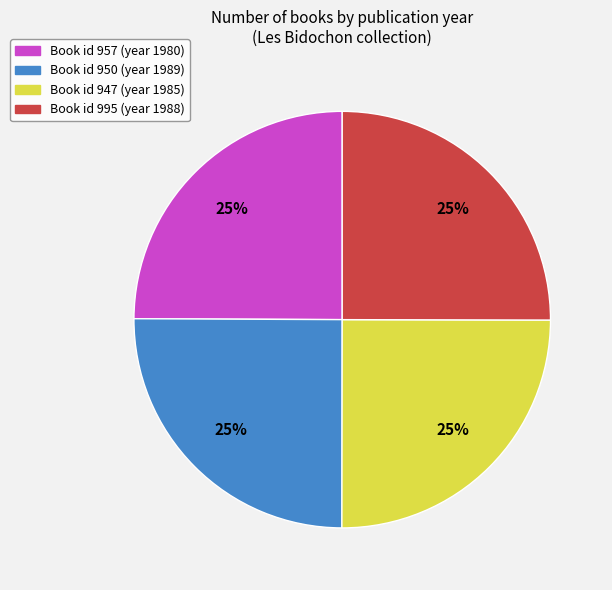

To the nearest percent, what is the average slice percentage?

25%